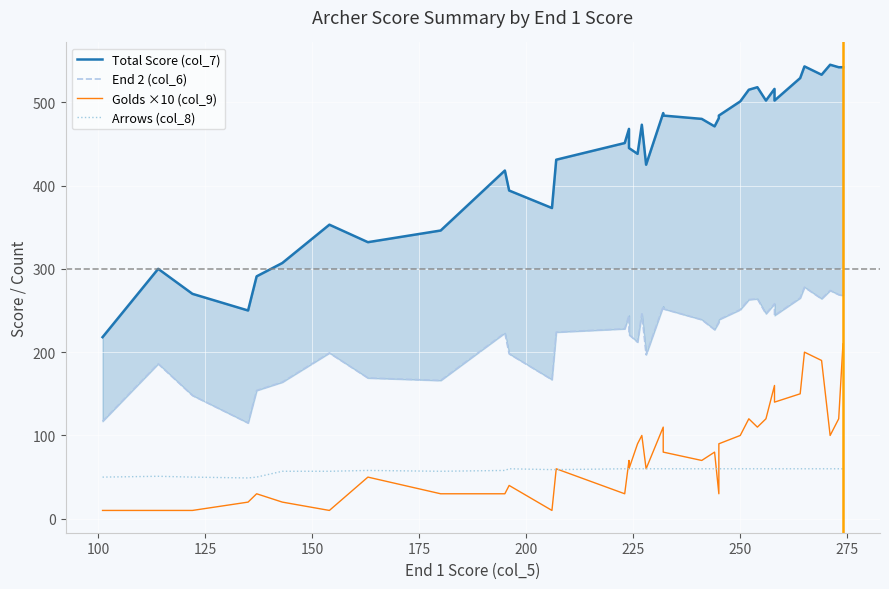

True or false: Total Score (col_7) and Arrows (col_8) cross at least once.

False